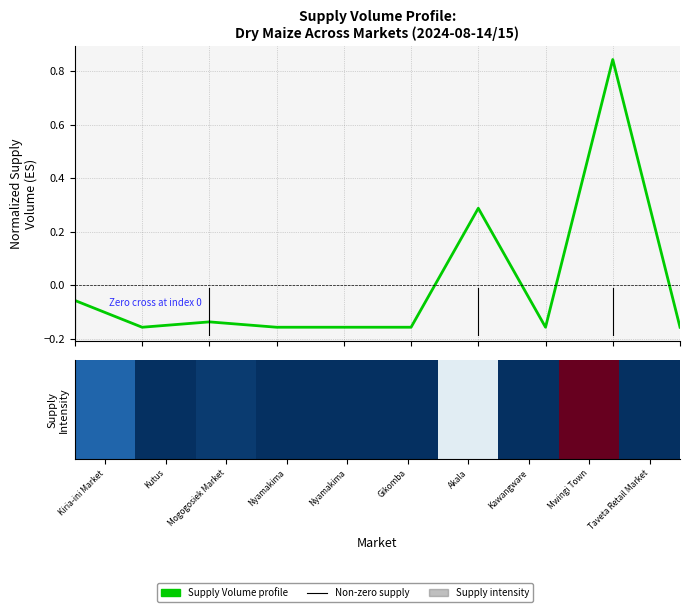

How many categories are shown in the chart?

10